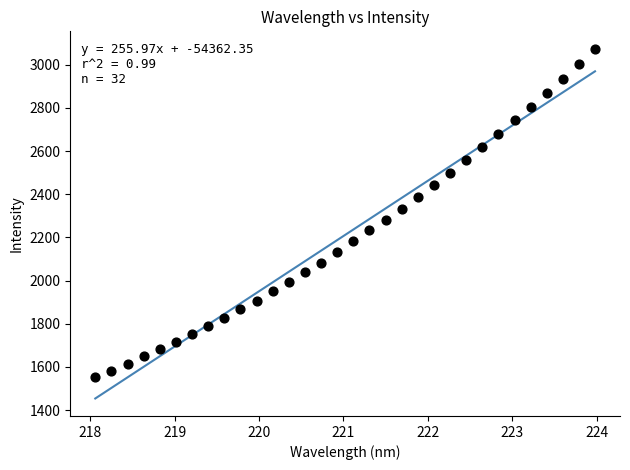

What is the range of Y values (max minus min)?

1519.5